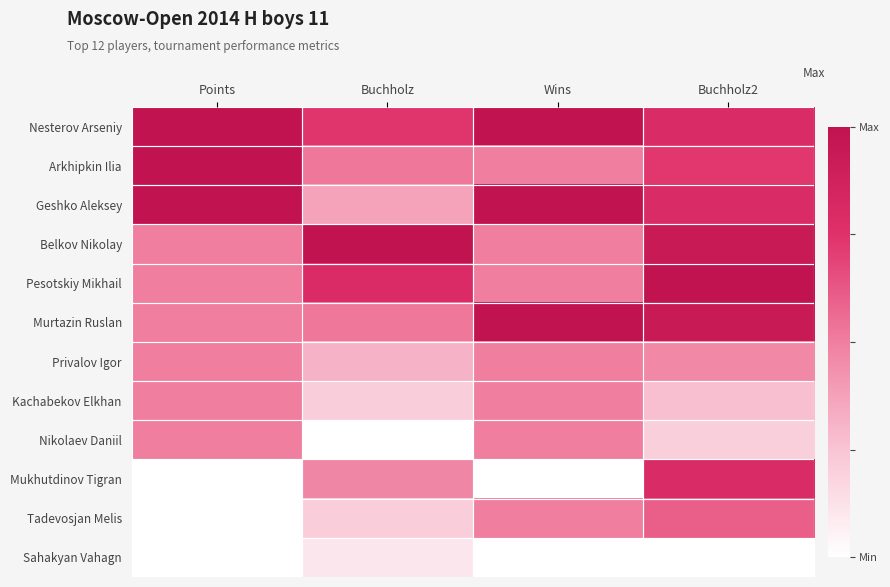

At Buchholz2, list the series in order from largest to smallest.

Pesotskiy Mikhail, Belkov Nikolay, Murtazin Ruslan, Nesterov Arseniy, Geshko Aleksey, Mukhutdinov Tigran, Arkhipkin Ilia, Tadevosjan Melis, Privalov Igor, Kachabekov Elkhan, Nikolaev Daniil, Sahakyan Vahagn